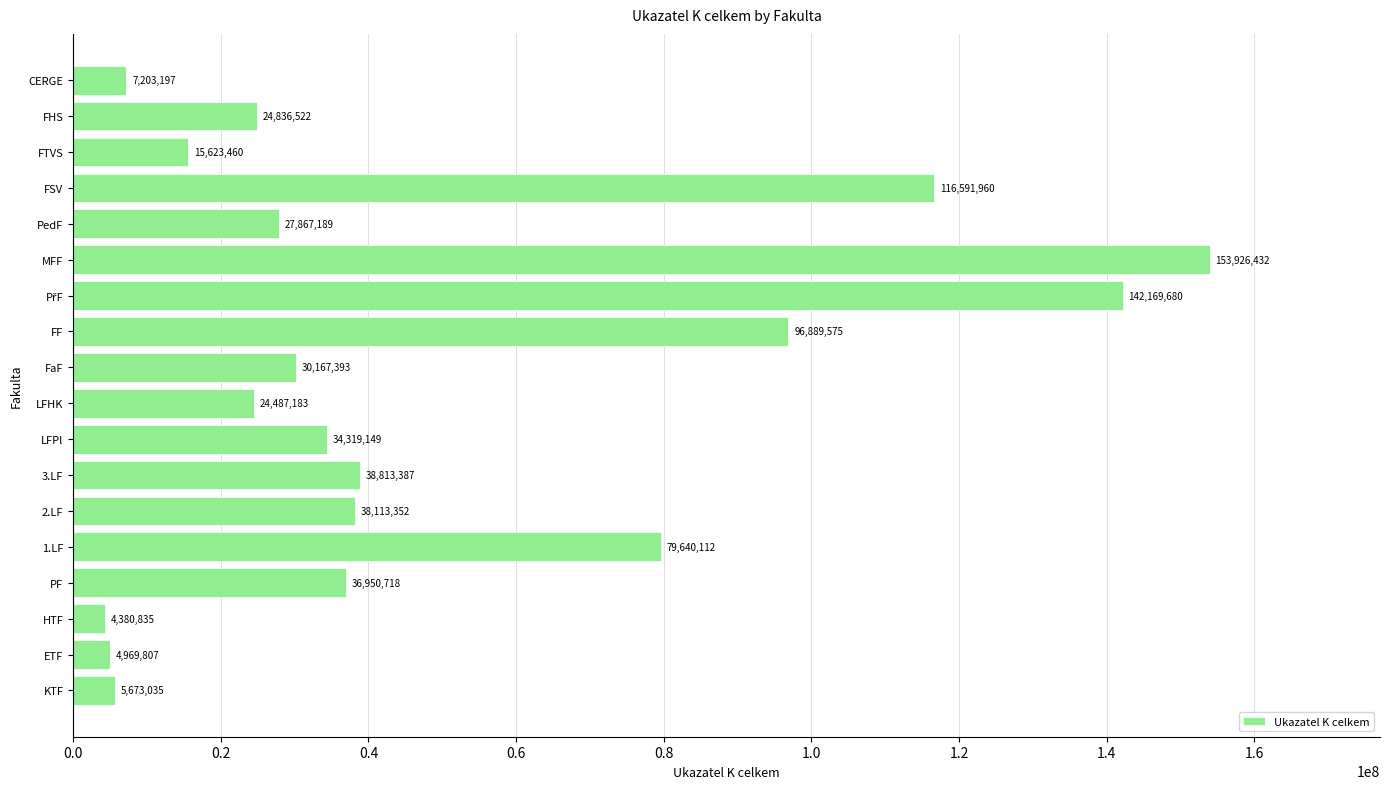

What is the ratio of the value at FF to the value at LFHK?

4.0